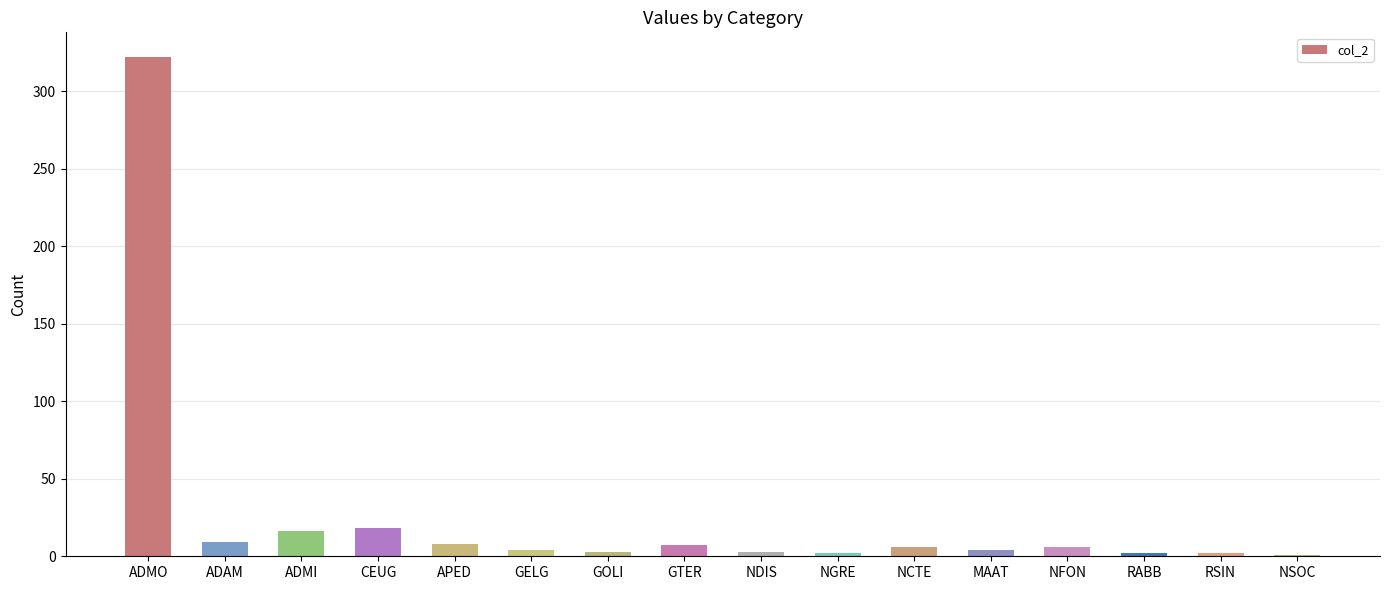

Which has a higher value, GELG or CEUG?

CEUG